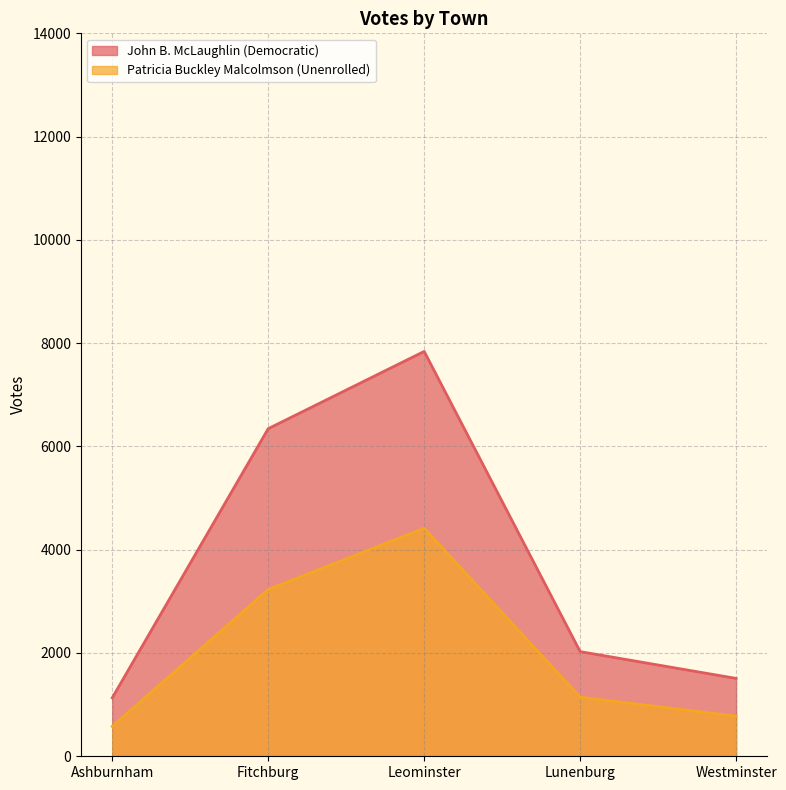

Reading left to right, what are all the values shown in this chart?

John B. McLaughlin (Democratic): Ashburnham=1131	Fitchburg=6344	Leominster=7840	Lunenburg=2027	Westminster=1508
Patricia Buckley Malcolmson (Unenrolled): Ashburnham=579	Fitchburg=3230	Leominster=4416	Lunenburg=1145	Westminster=778